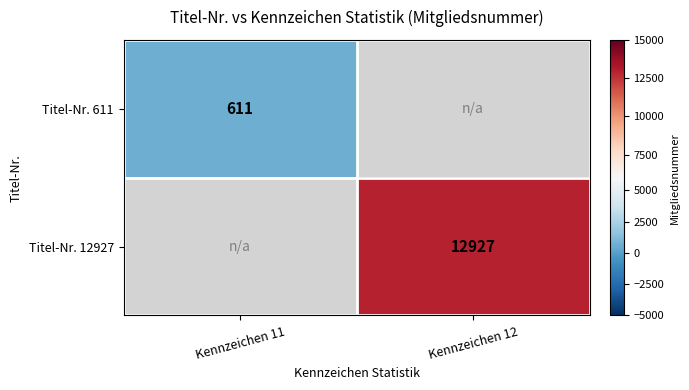

At how many categories does at least one series exceed 9264?

1